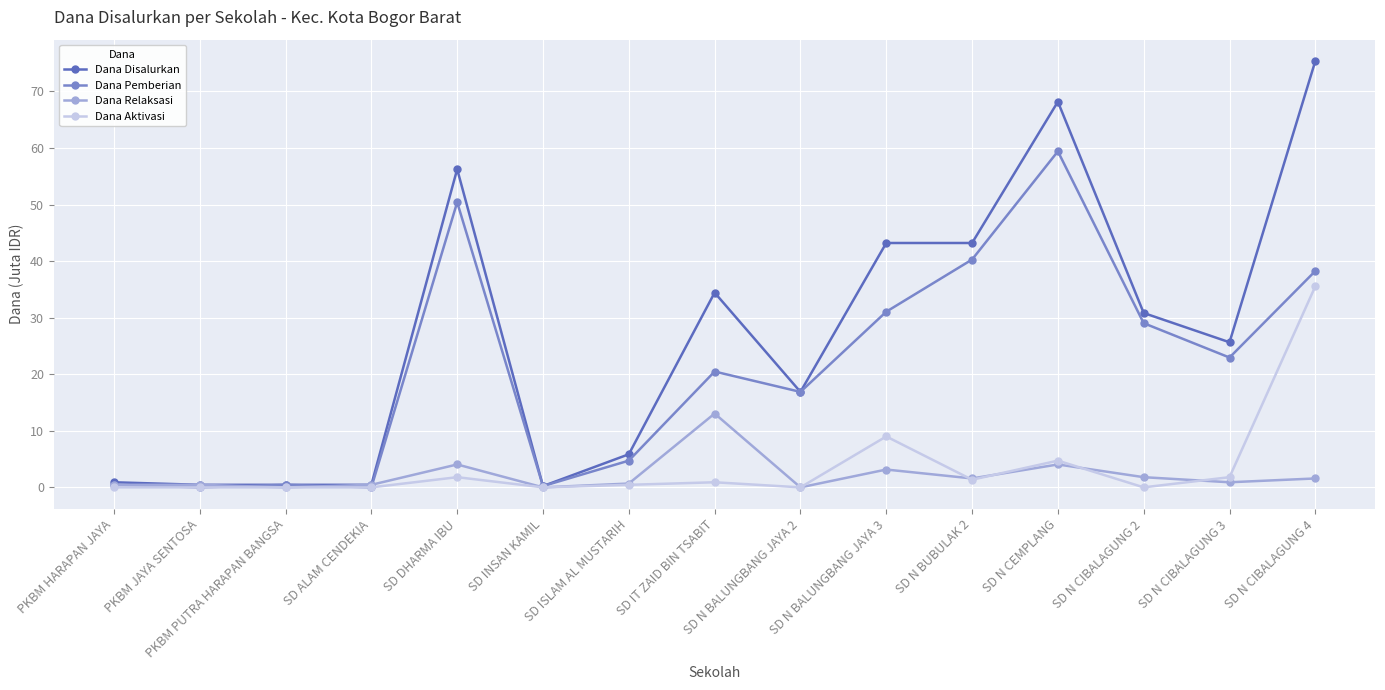

The value of Dana Relaksasi at SD N BALUNGBANG JAYA 2 is 4.2. True or false?

False